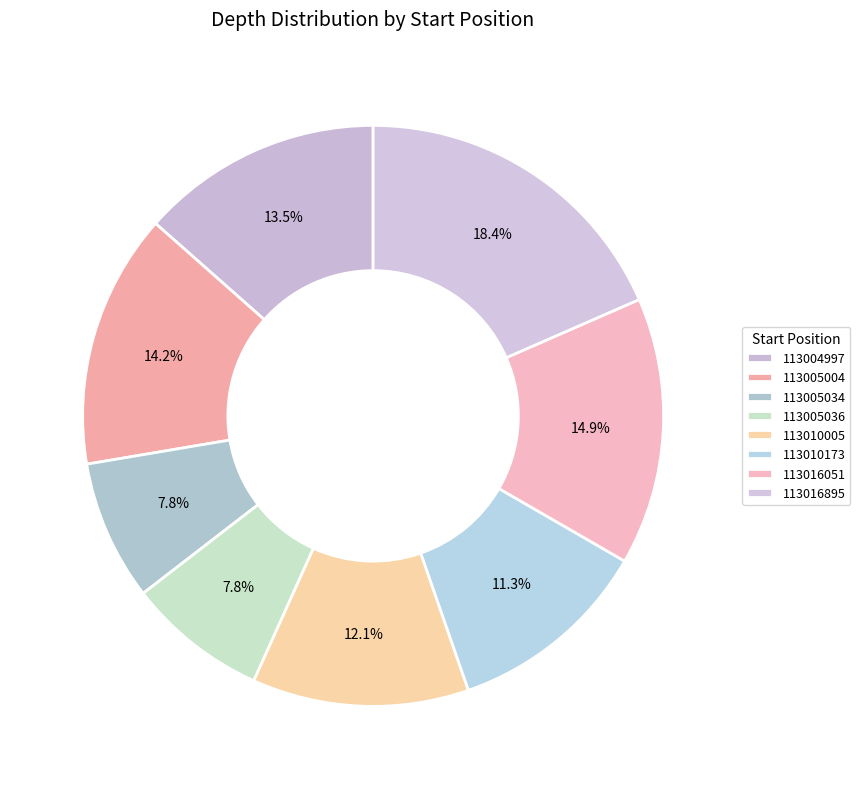

To the nearest percent, what is the difference between the 113005004 and 113016051 slice percentages?

1%